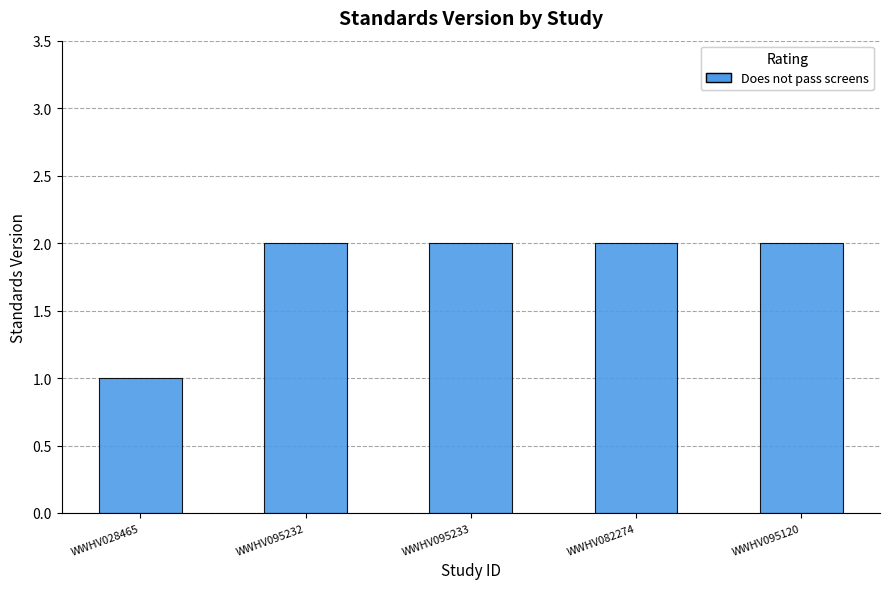

How many bars are there in total?

5